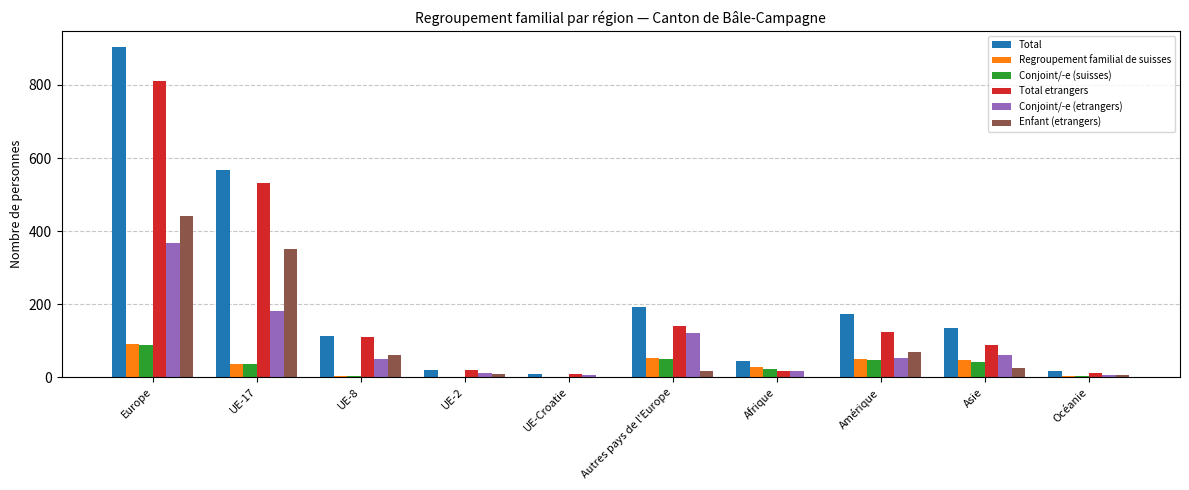

At which category is the sum across all series the highest?

Europe